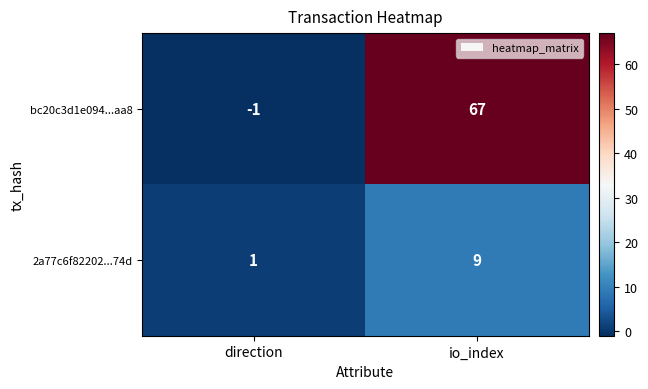

Which category has the highest value across all series?

io_index